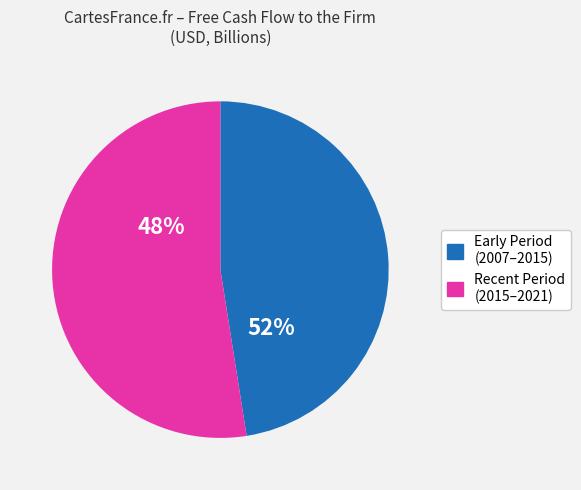

Is 2017-09-30 the majority of the pie?

No